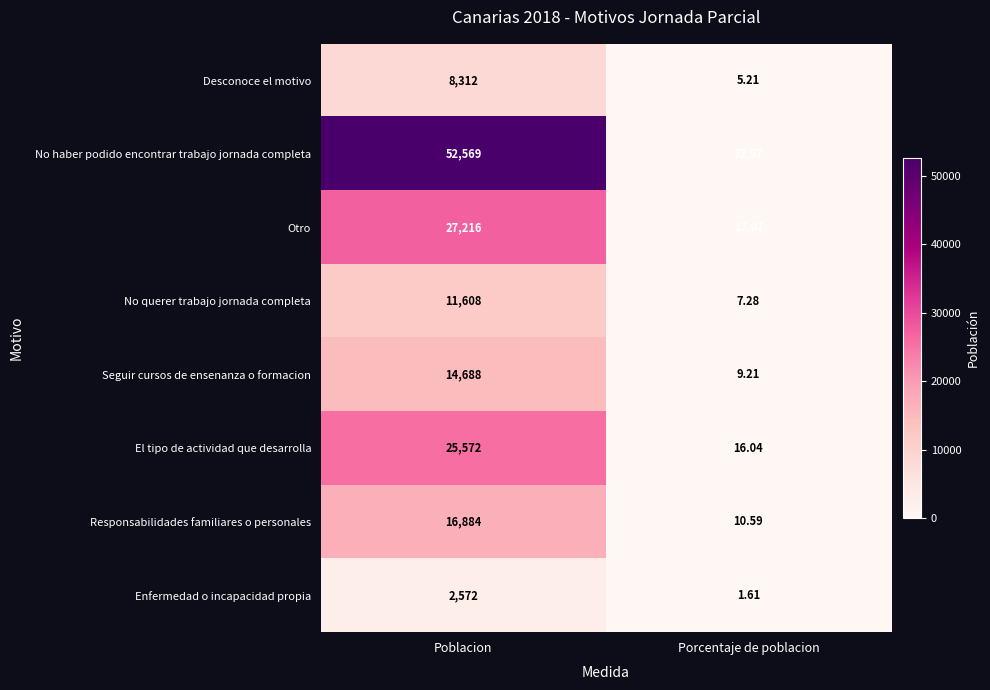

At which label is El tipo de actividad que desarrolla closest to 12794?

Porcentaje de poblacion